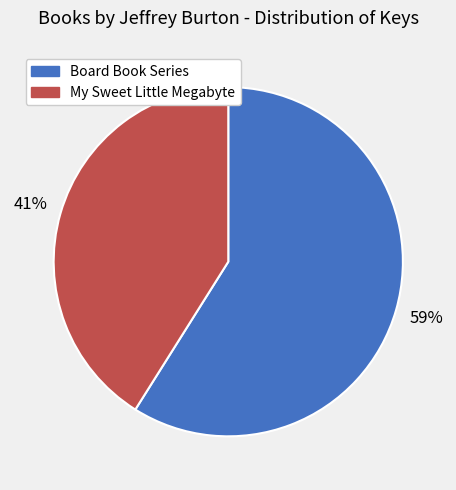

To the nearest percent, what is the difference between the largest and smallest slice percentages?

18%